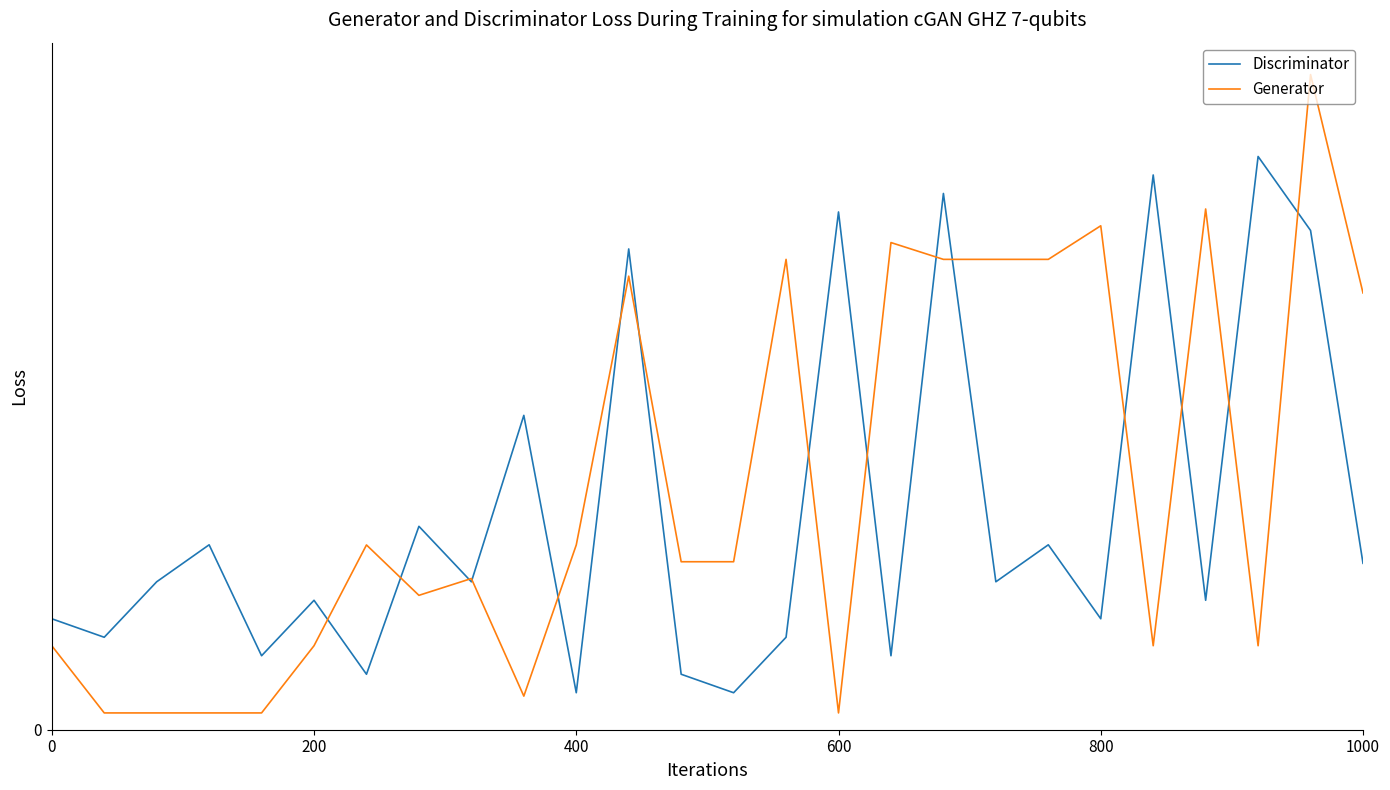

List the series in order of their overall mean, lowest first.

Discriminator, Generator